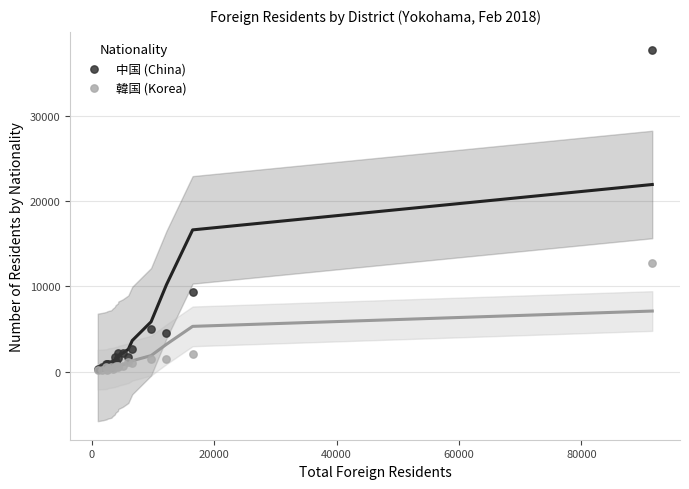

Which series reaches the maximum Y coordinate?

中国 (China)